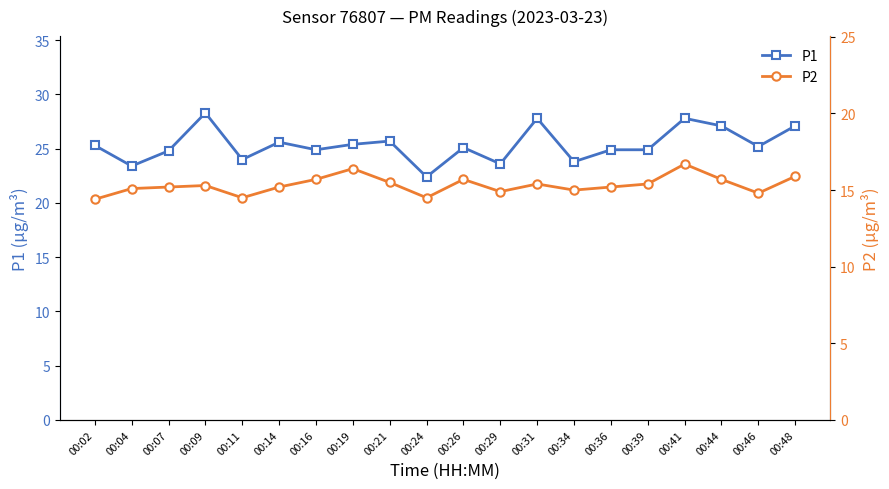

The value of P1 at 00:29 is 23.6. True or false?

True